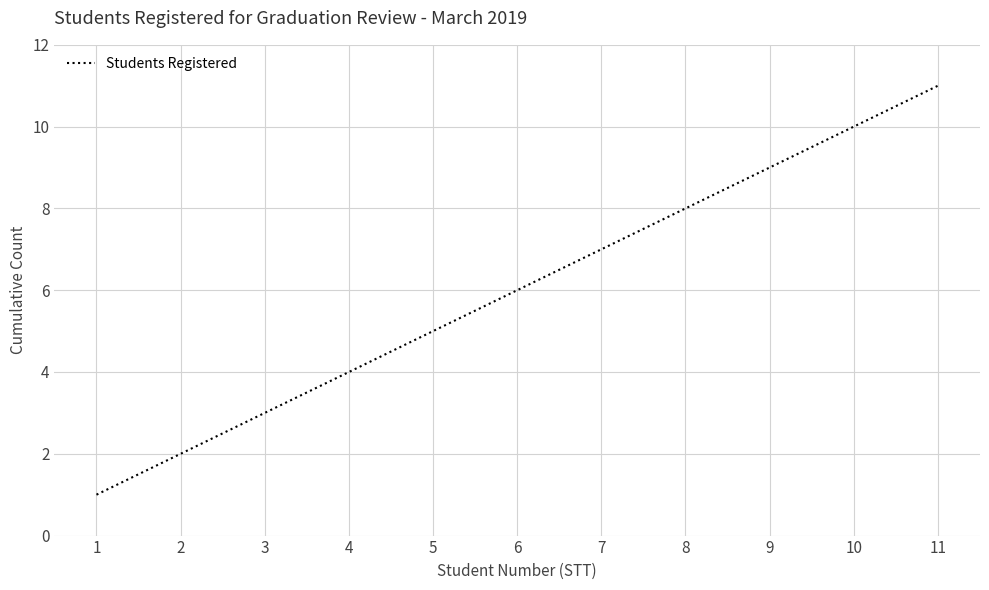

True or false: the data has more than 2 interior local peaks.

False